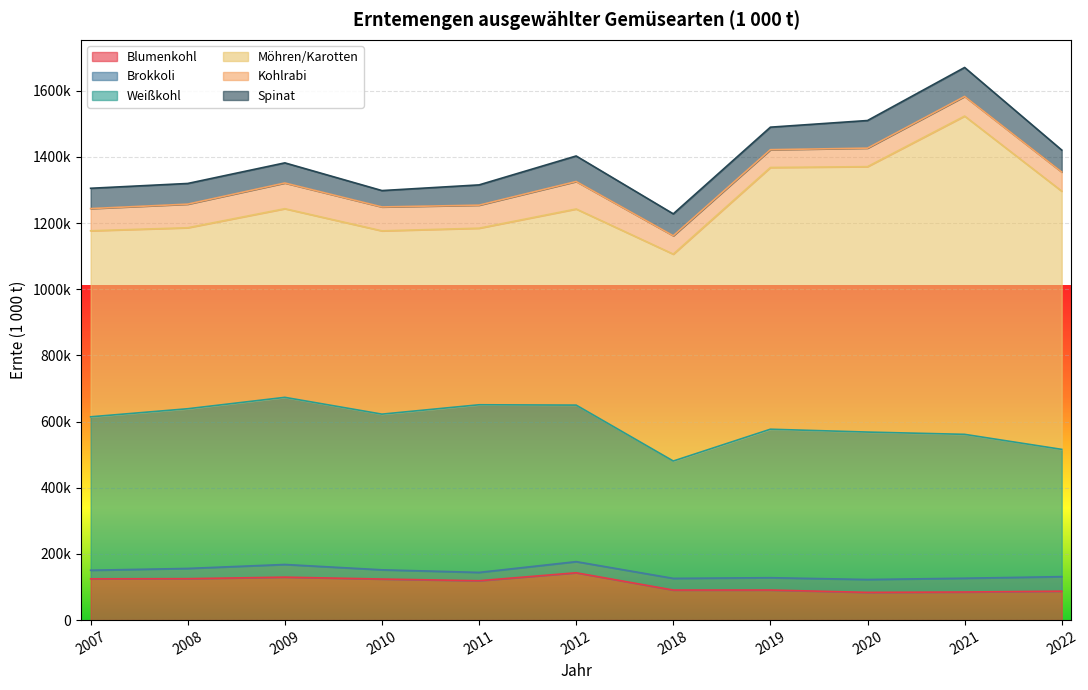

True or false: Spinat and Weißkohl intersect in this chart.

False